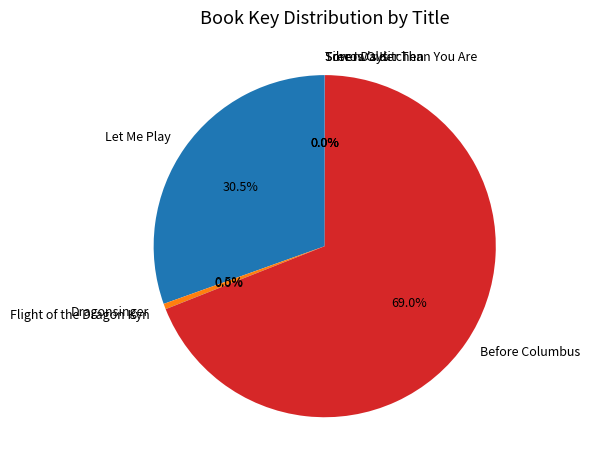

Which category has the biggest portion of the pie?

Before Columbus